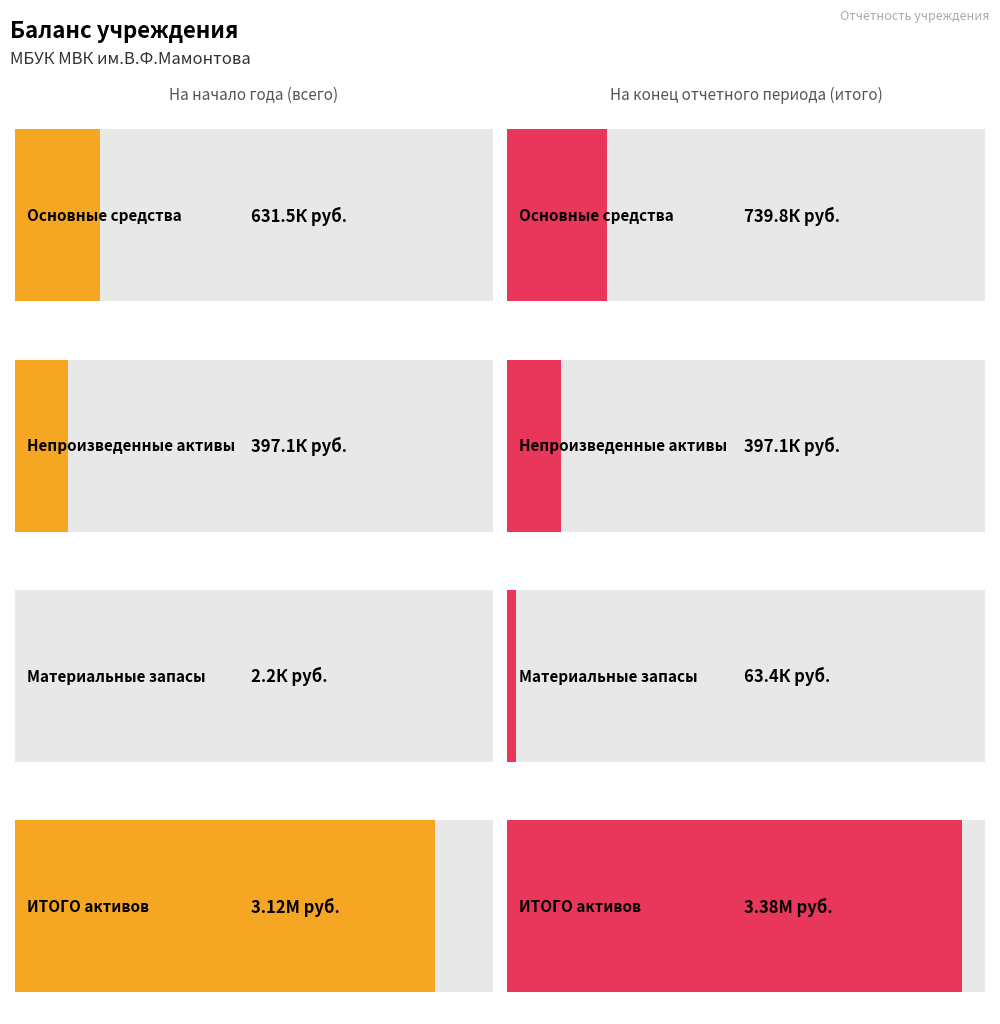

What is the difference between the maximum and second lowest values in the На конец отчетного периода (итого) series?

2985554.8